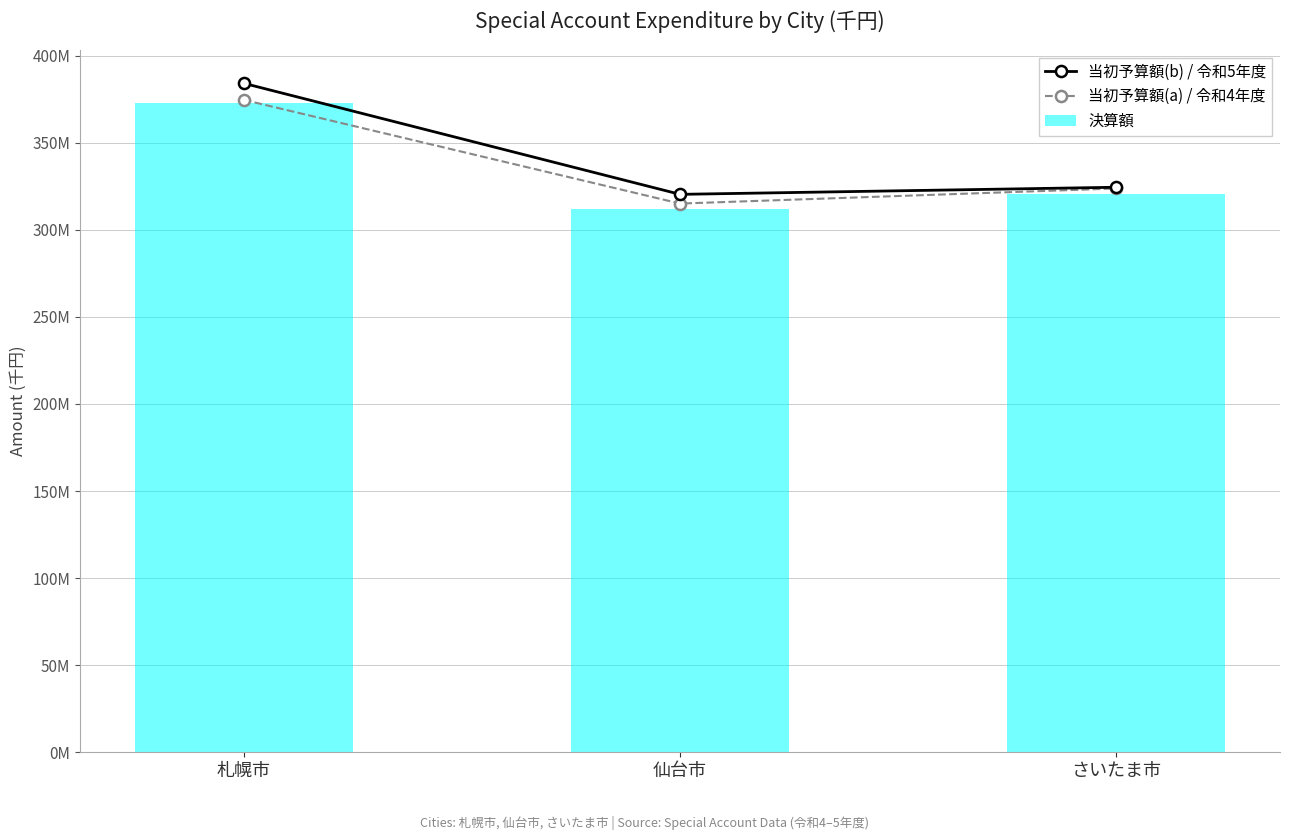

Between 札幌市 and 仙台市, which is larger?

札幌市